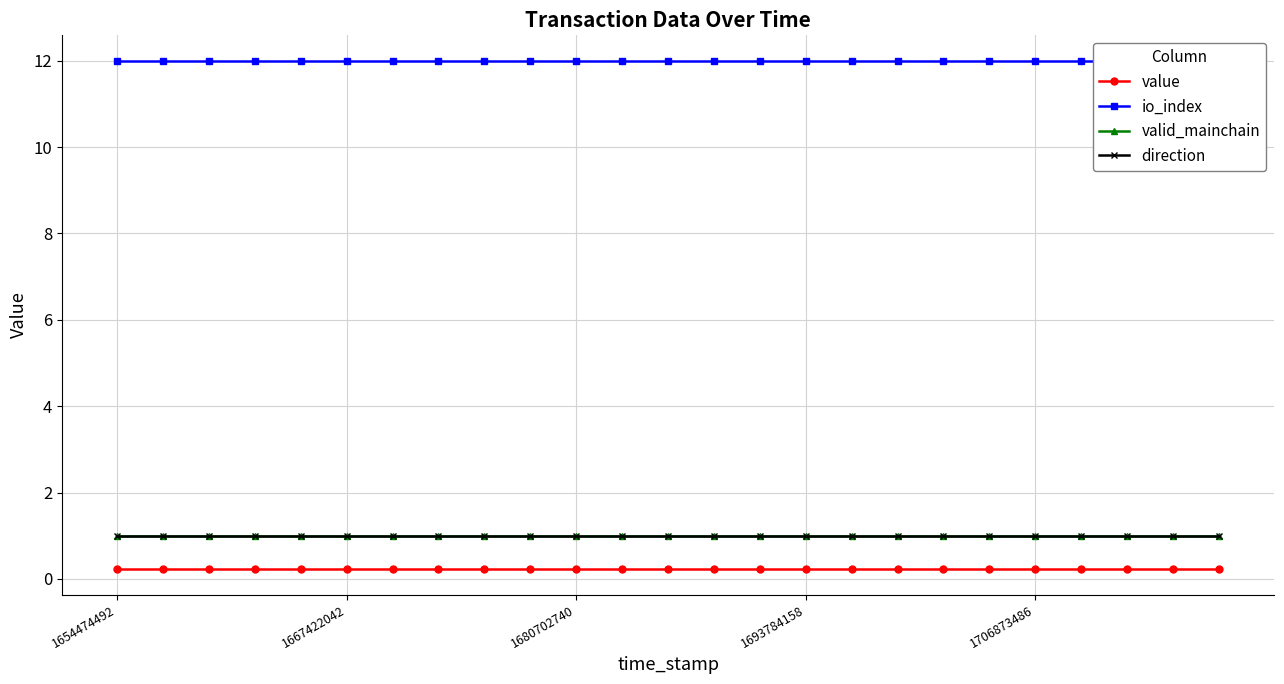

At which category is the sum across all series the highest?

1654474492